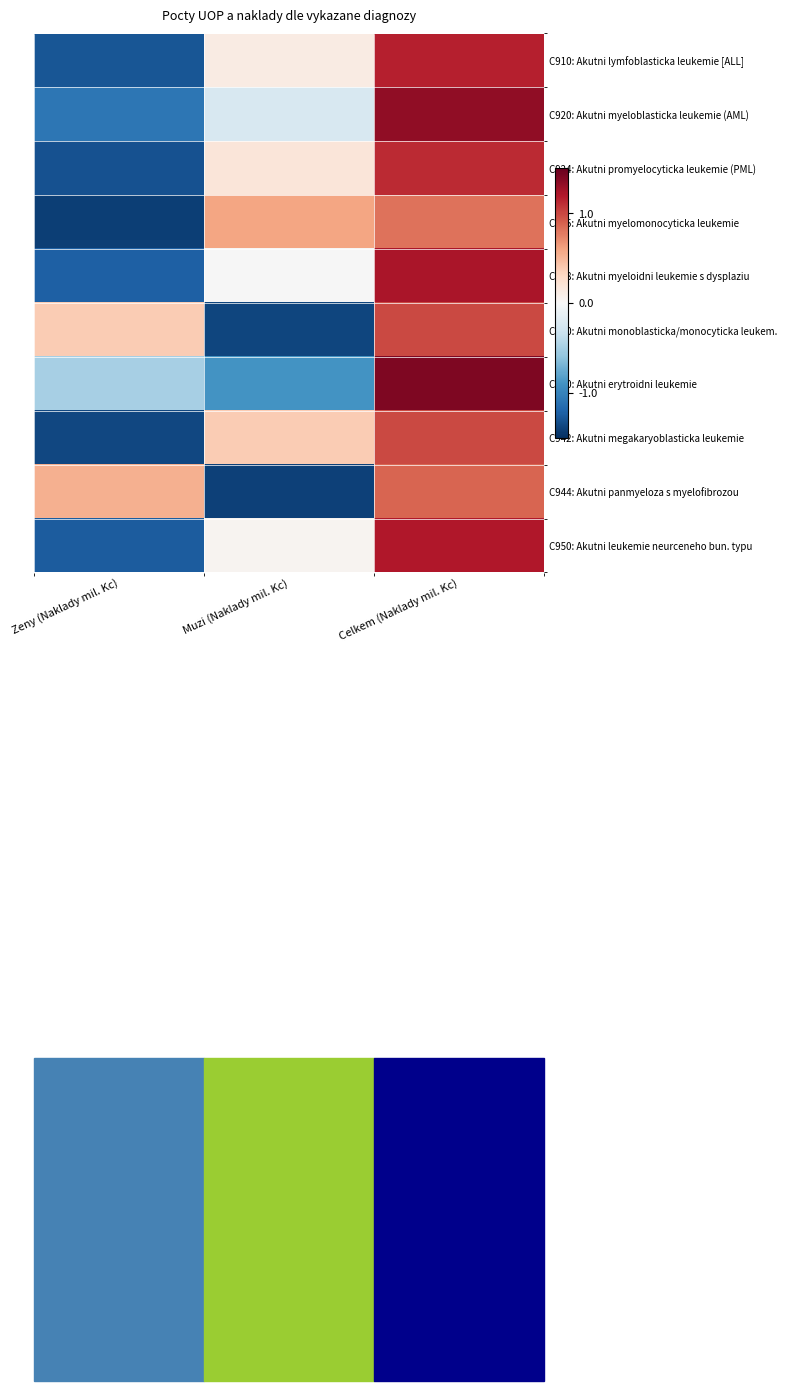

How many categories are shown in the chart?

3